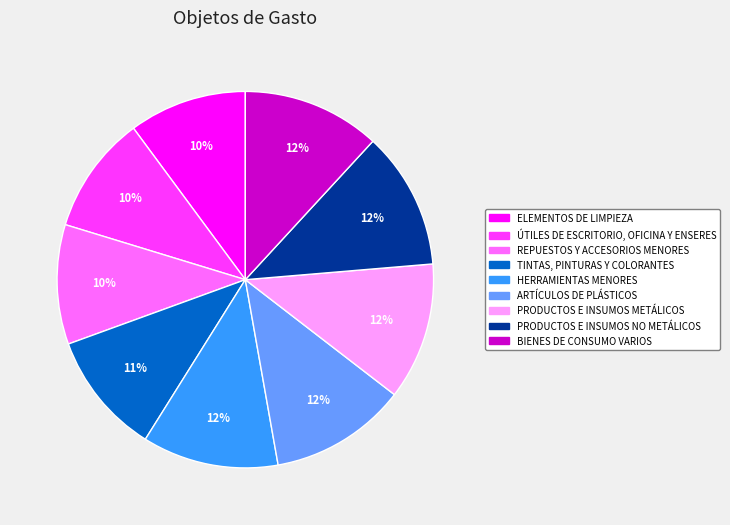

How many slices are in this pie chart?

9